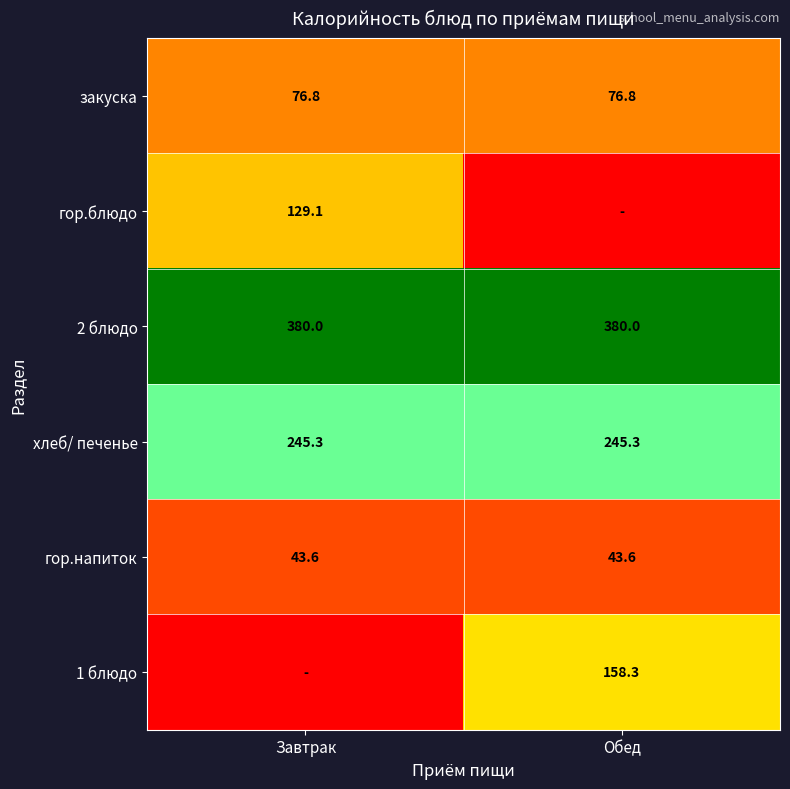

Is it true that 2 блюдо equals 117.2 at Завтрак?

False